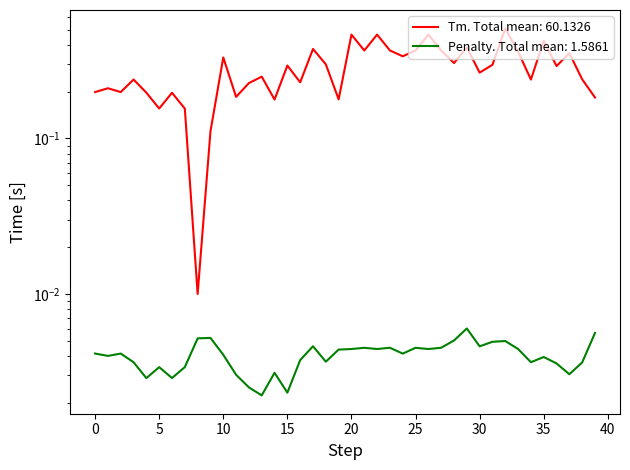

At which label is Tm (PRIMER_RIGHT_0_TM) closest to 0?

8